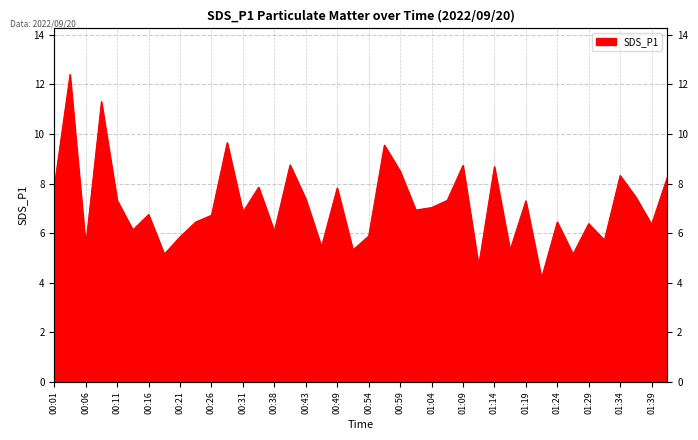

What is the label of the 5th point from the right?

01:32